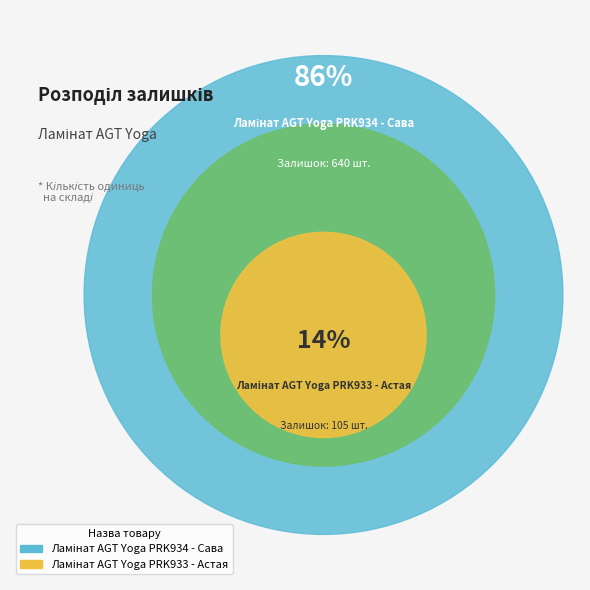

To the nearest percent, what is the average slice percentage?

50%